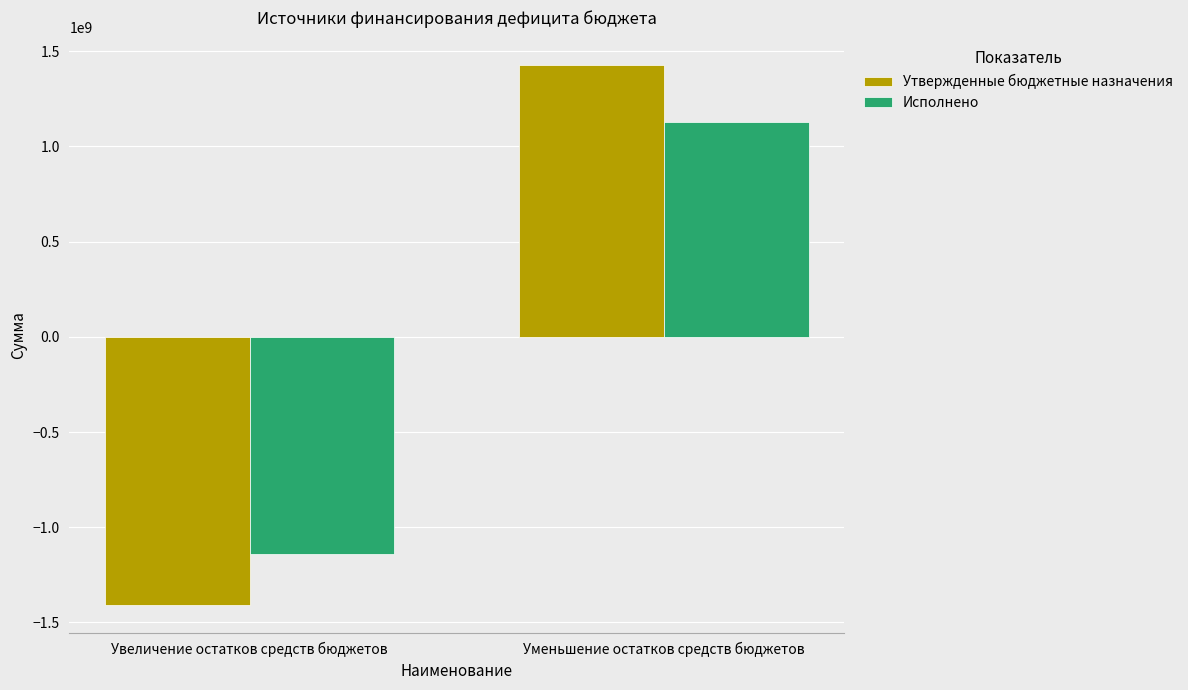

What is the difference between the highest and lowest values at Уменьшение остатков средств бюджетов?

299282033.4